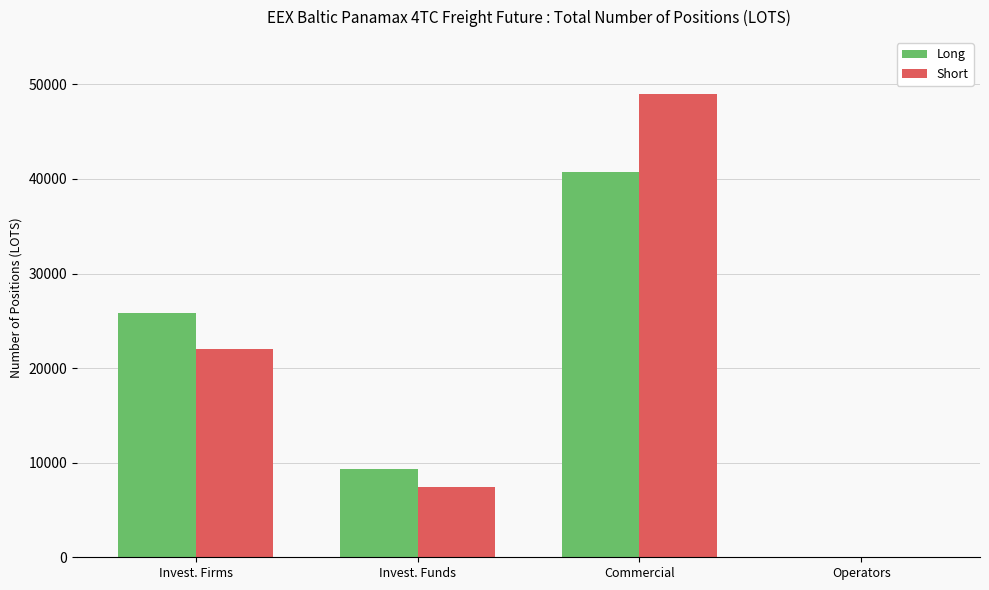

At which label does Long reach its peak?

Commercial